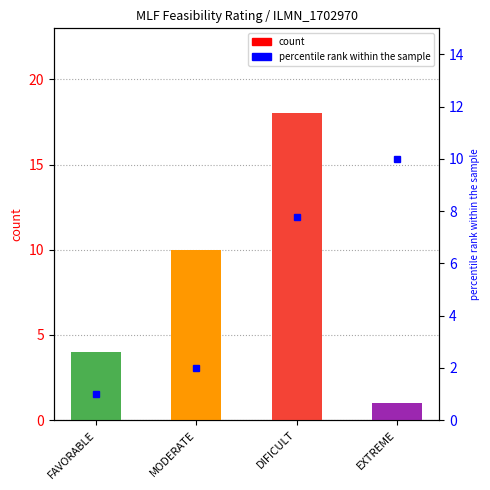

What is the difference between the maximum and minimum values in the count series?

17.0